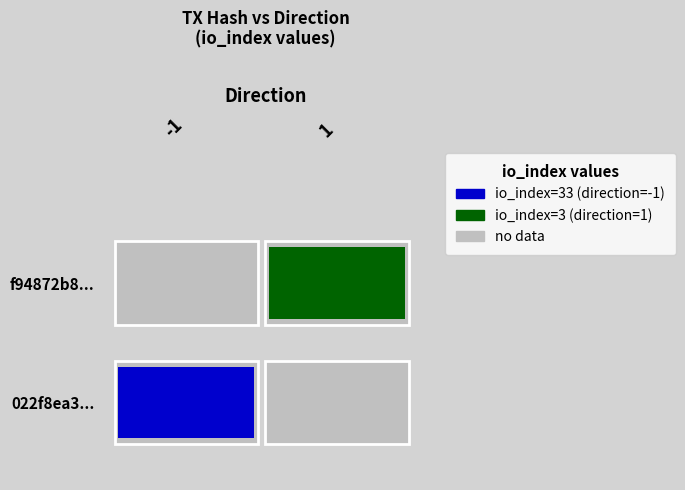

What is the difference between the f94872b8 values at direction and io_index?

2